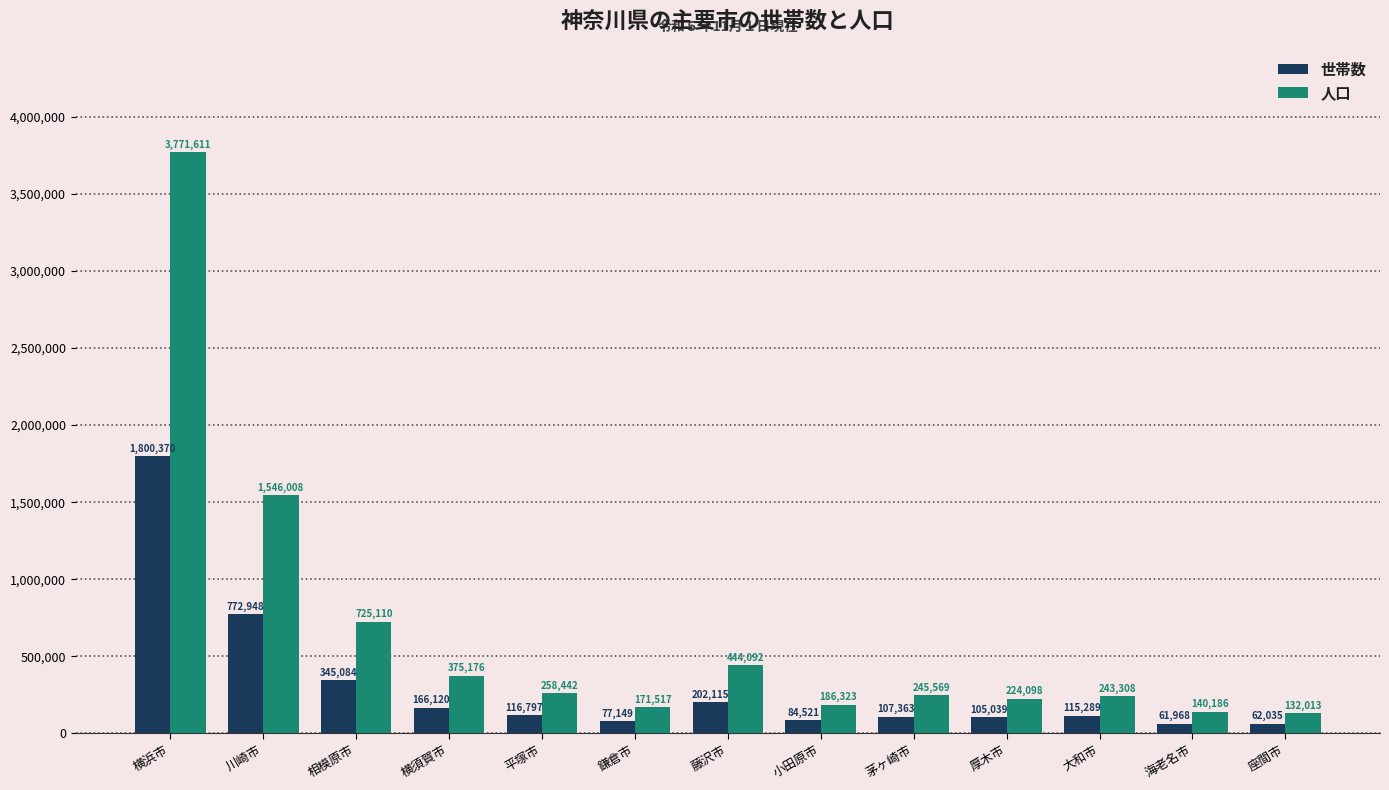

What is the value of the 世帯数 bar at the 13th from the left?

62035